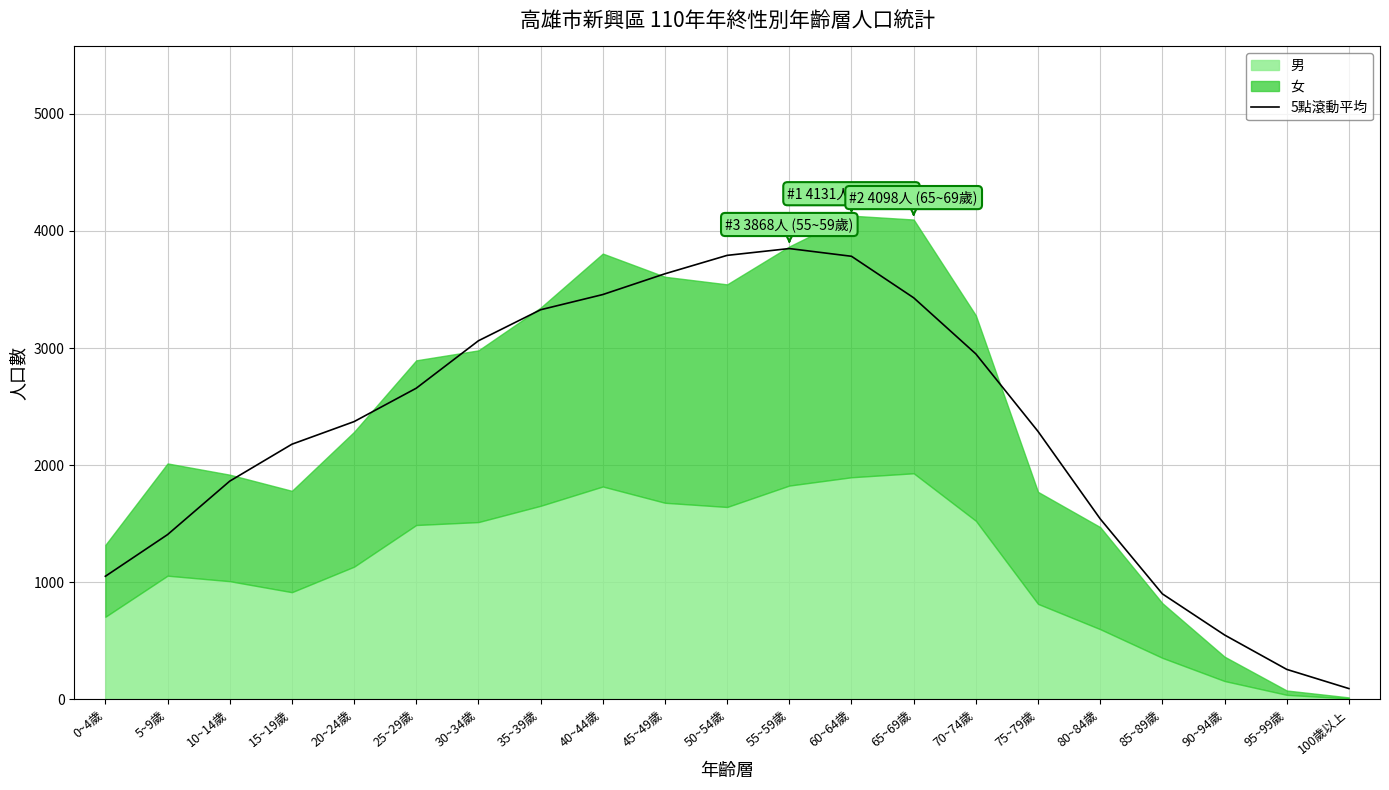

Is it true that the value at 20~24歲 is 2371.4?

True